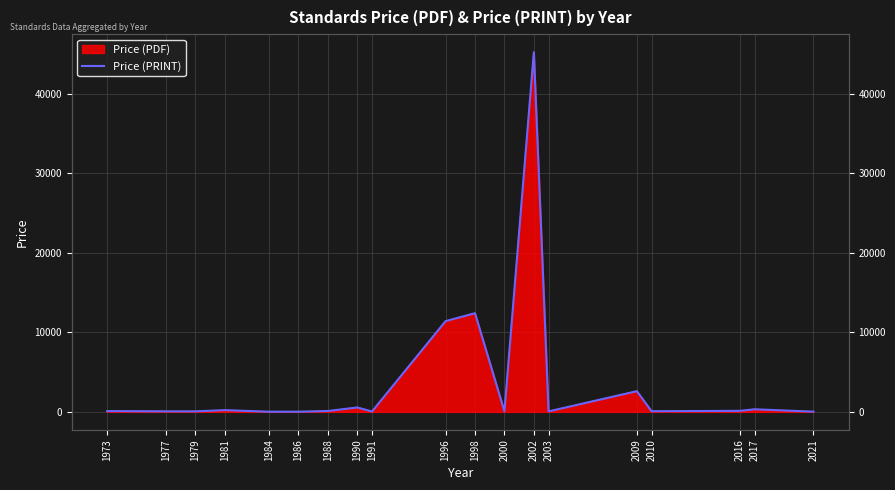

Count the number of categories in the chart.

19